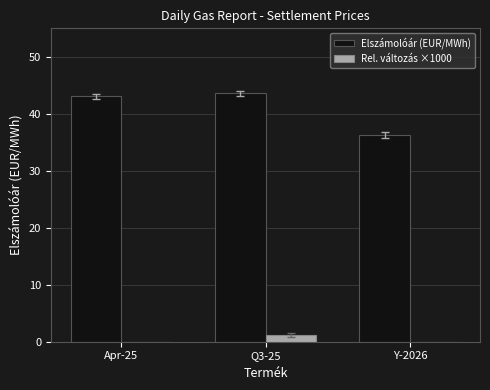

What is the label of the 1st bar from the left?

Apr-25